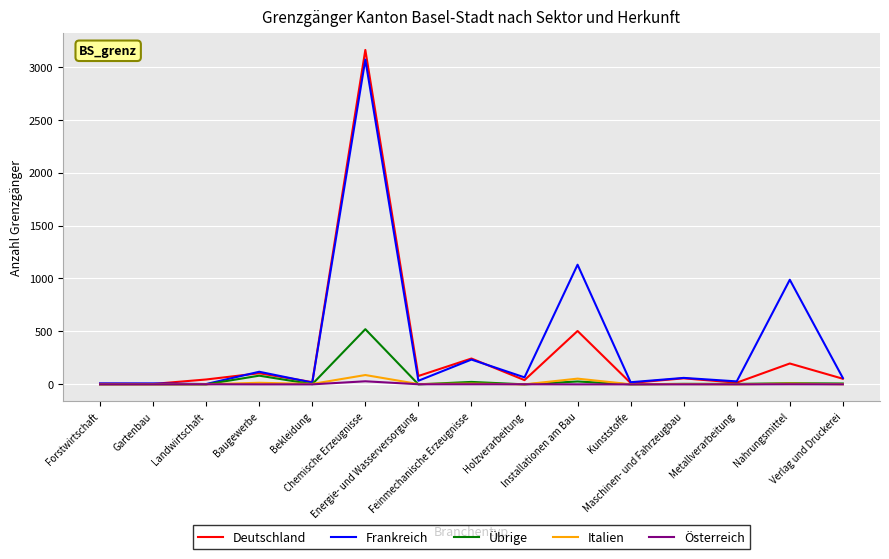

Which label corresponds to the largest value in the chart?

Chemische Erzeugnisse